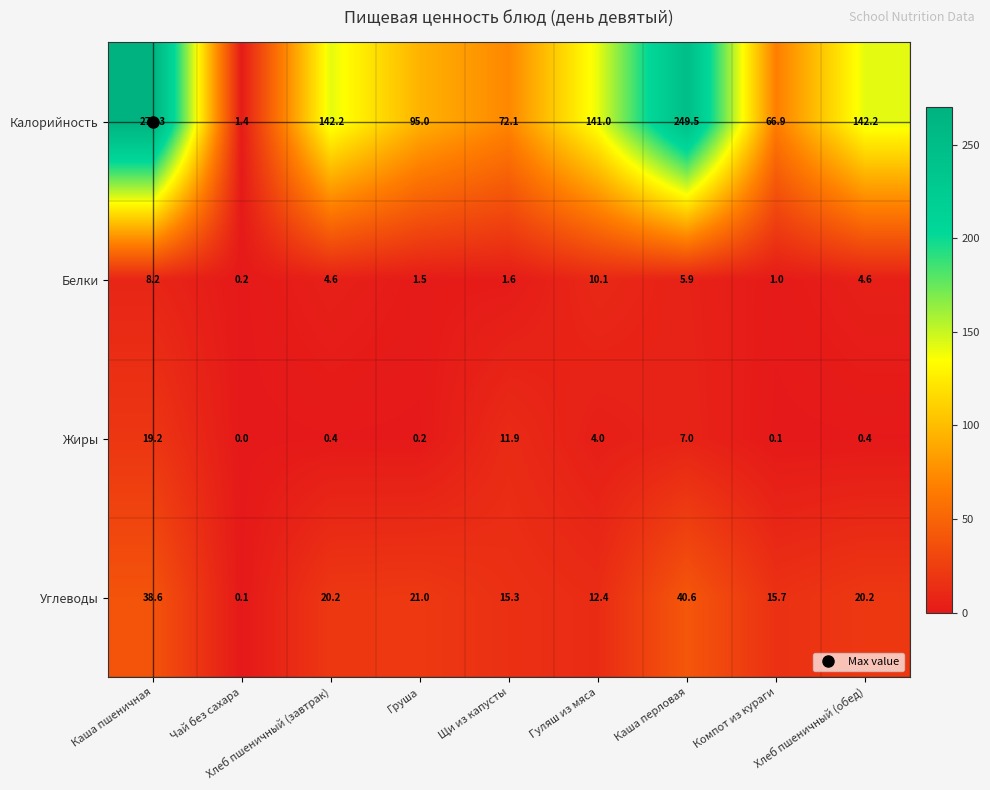

Which series has the largest range (max minus min)?

Калорийность